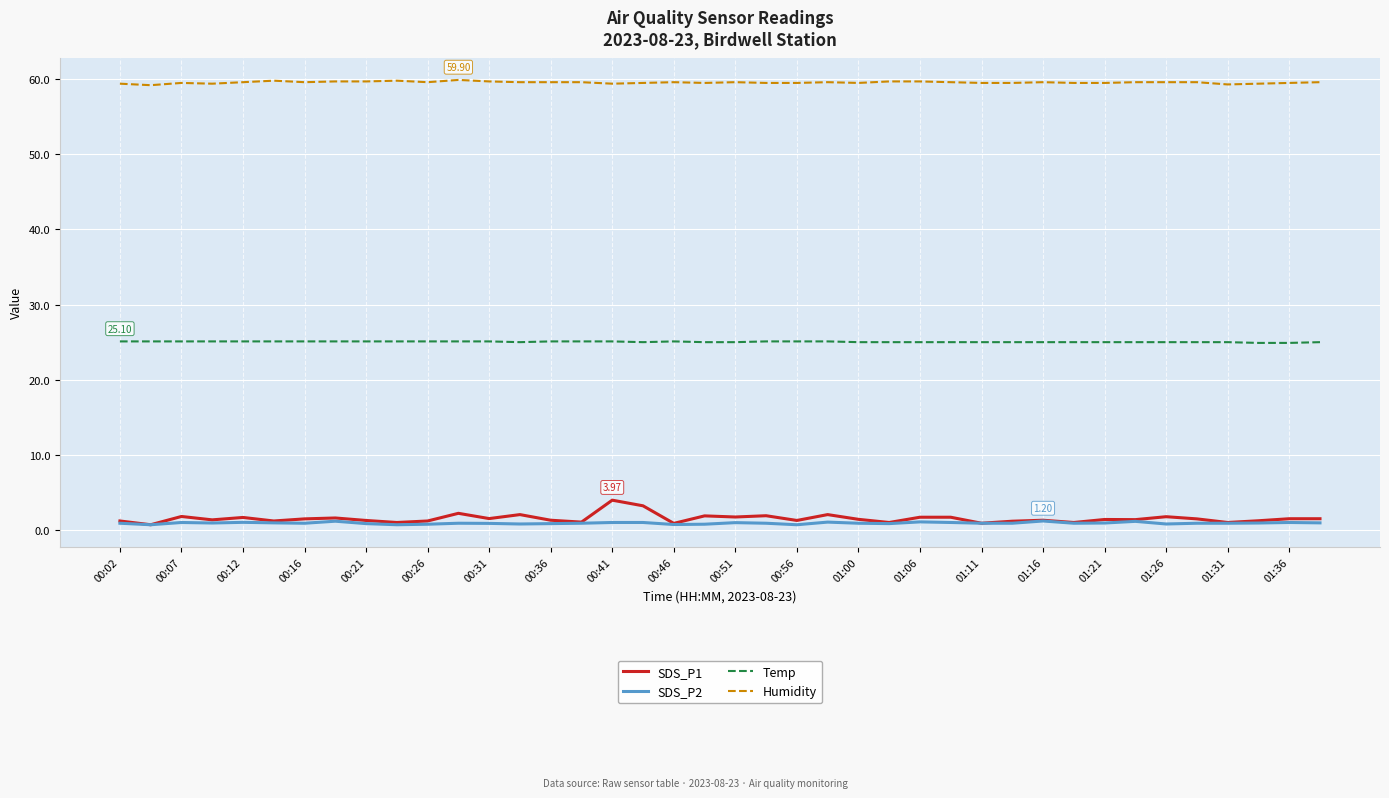

True or false: Humidity and SDS_P2 cross at least once.

False